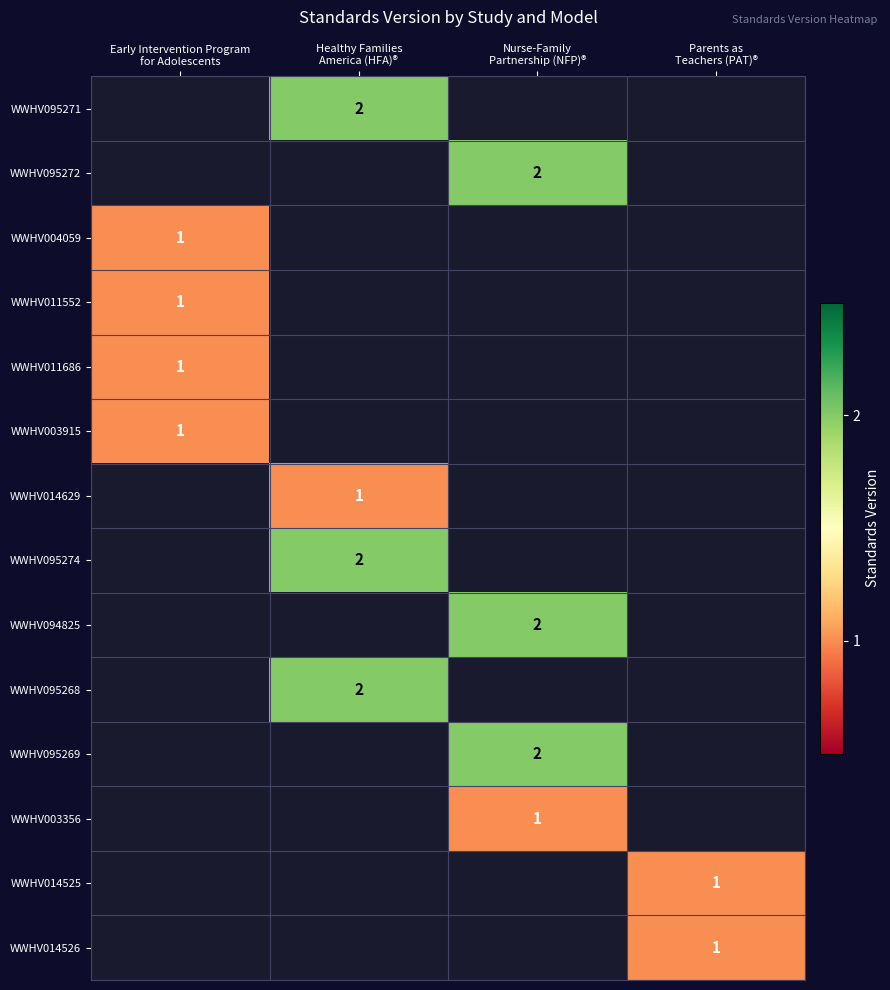

The value of row_1 at Early Intervention Program
for Adolescents is 0. True or false?

True